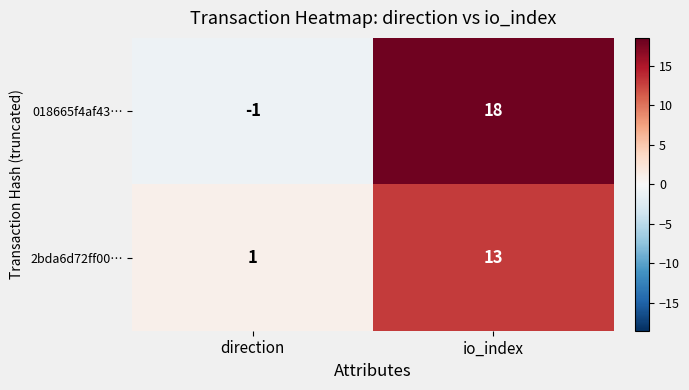

How many values in 018665f4af43… are below zero?

1